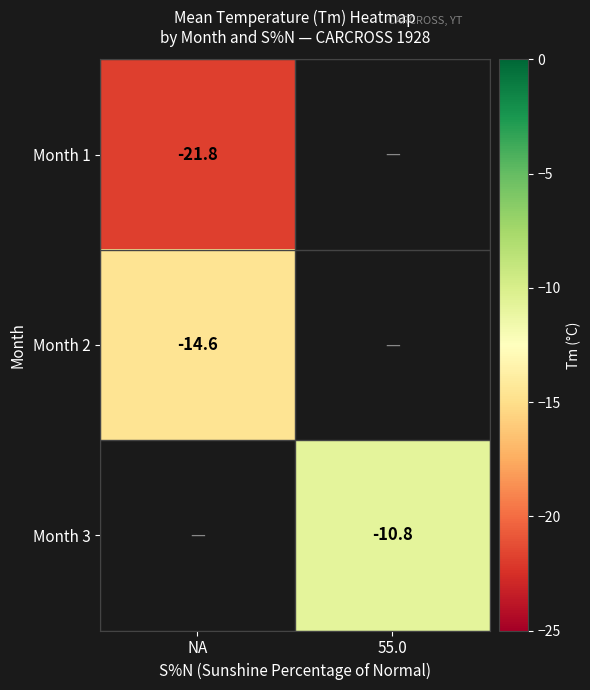

The Month 3 series shows -16.8 at 55.0. True or false?

False